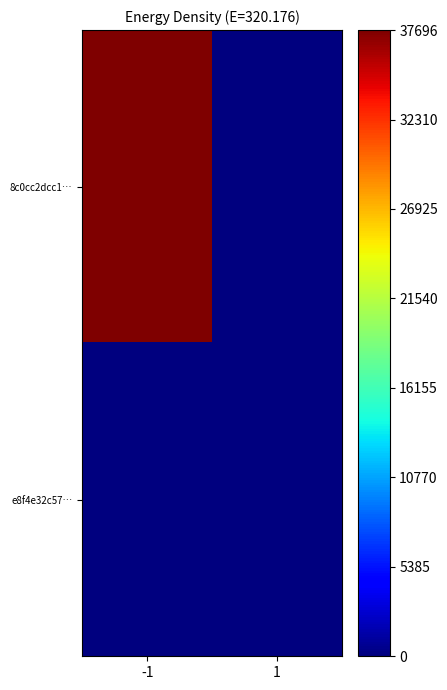

List the series in order of their overall mean, lowest first.

e8f4e32c57…, 8c0cc2dcc1…